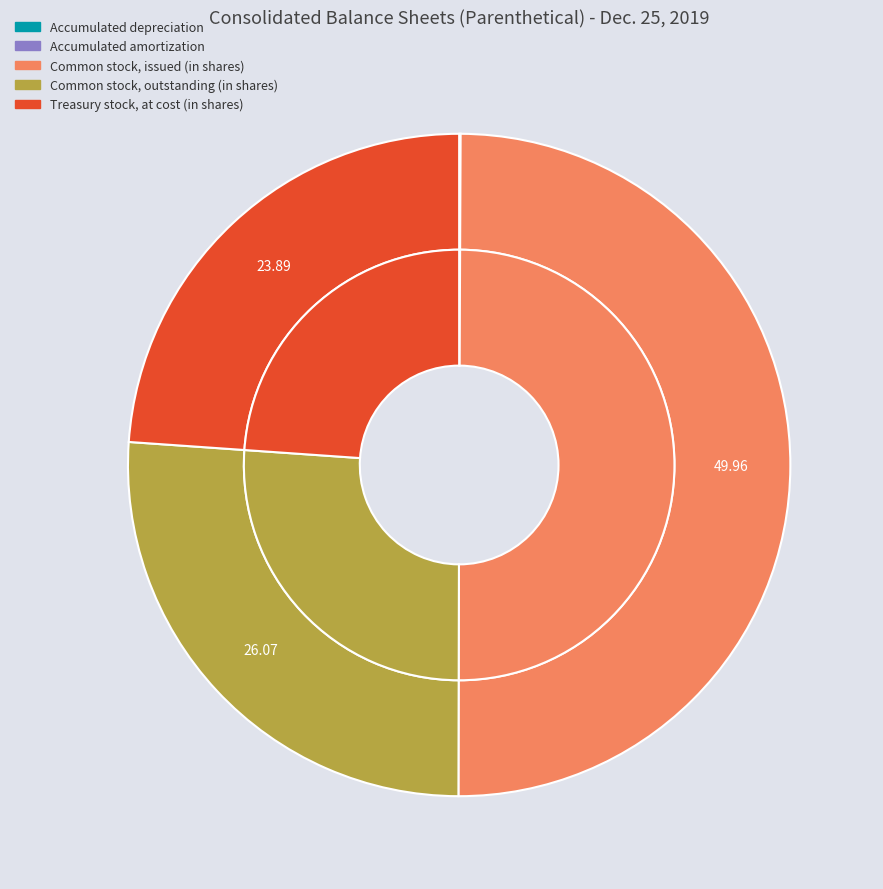

Does Accumulated amortization account for over 50% of the chart?

No